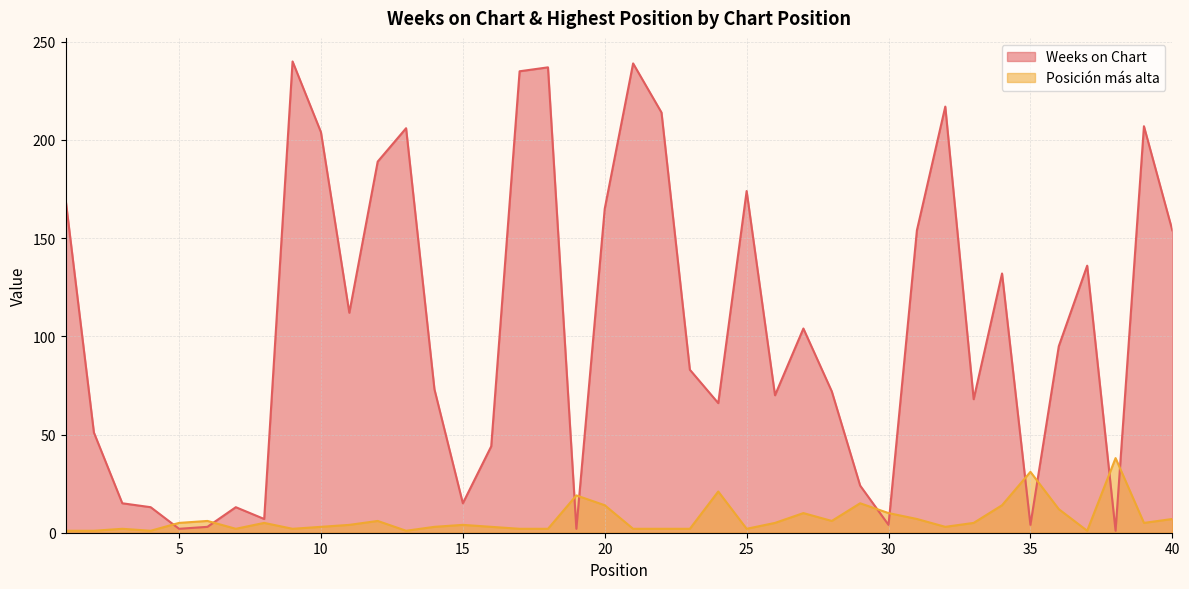

What is the maximum value for Weeks on Chart?

240